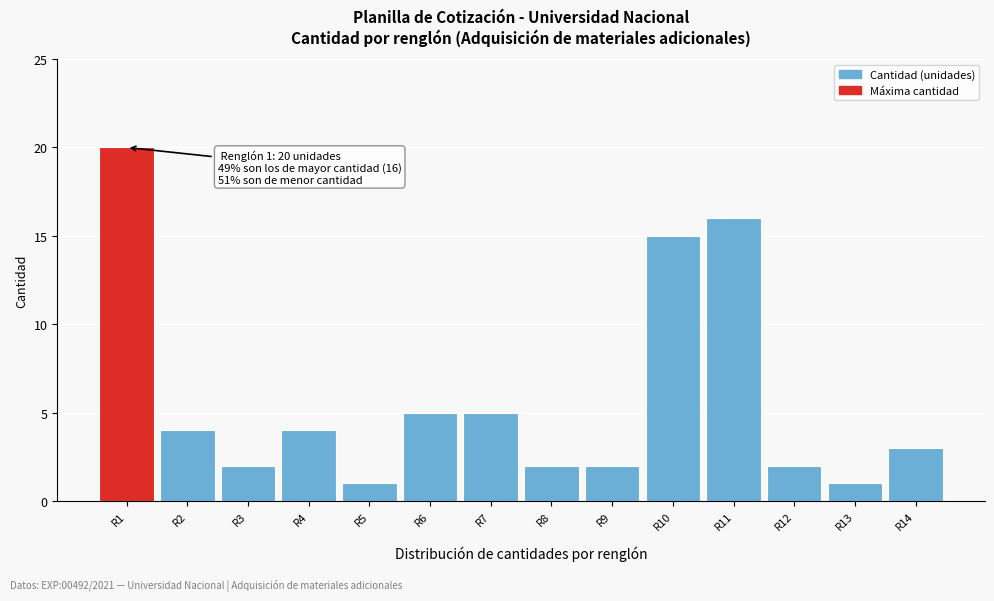

Reading left to right, what are all the values shown in this chart?

R1=20	R2=4	R3=2	R4=4	R5=1	R6=5	R7=5	R8=2	R9=2	R10=15	R11=16	R12=2	R13=1	R14=3